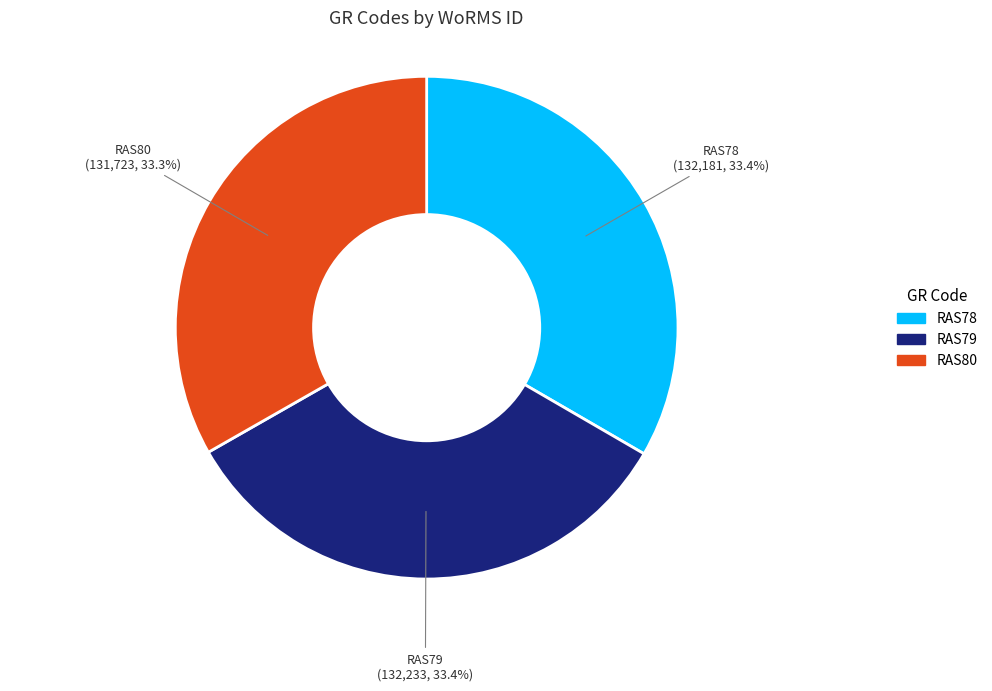

How much of the chart is everything except RAS78?

66.6%